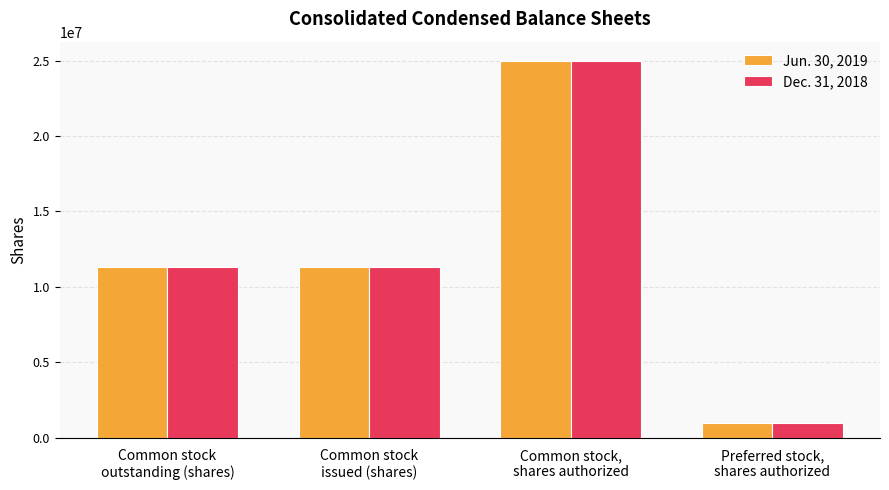

What is the sum of the Jun. 30, 2019 values at Common stock,
shares authorized and Preferred stock,
shares authorized?

26000000